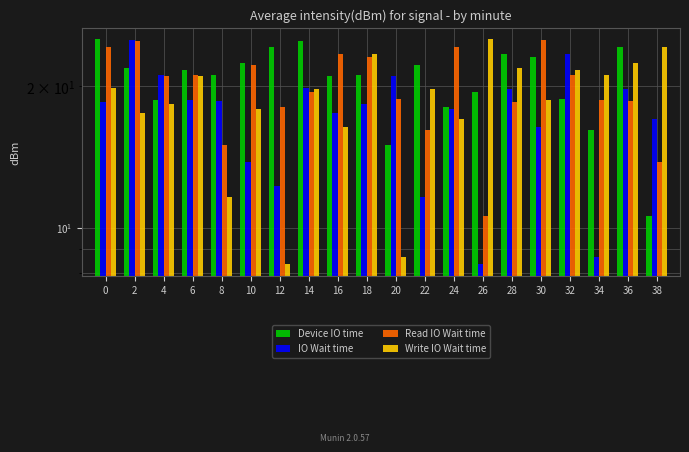

Which category has the lowest value in the Device IO time series?

38